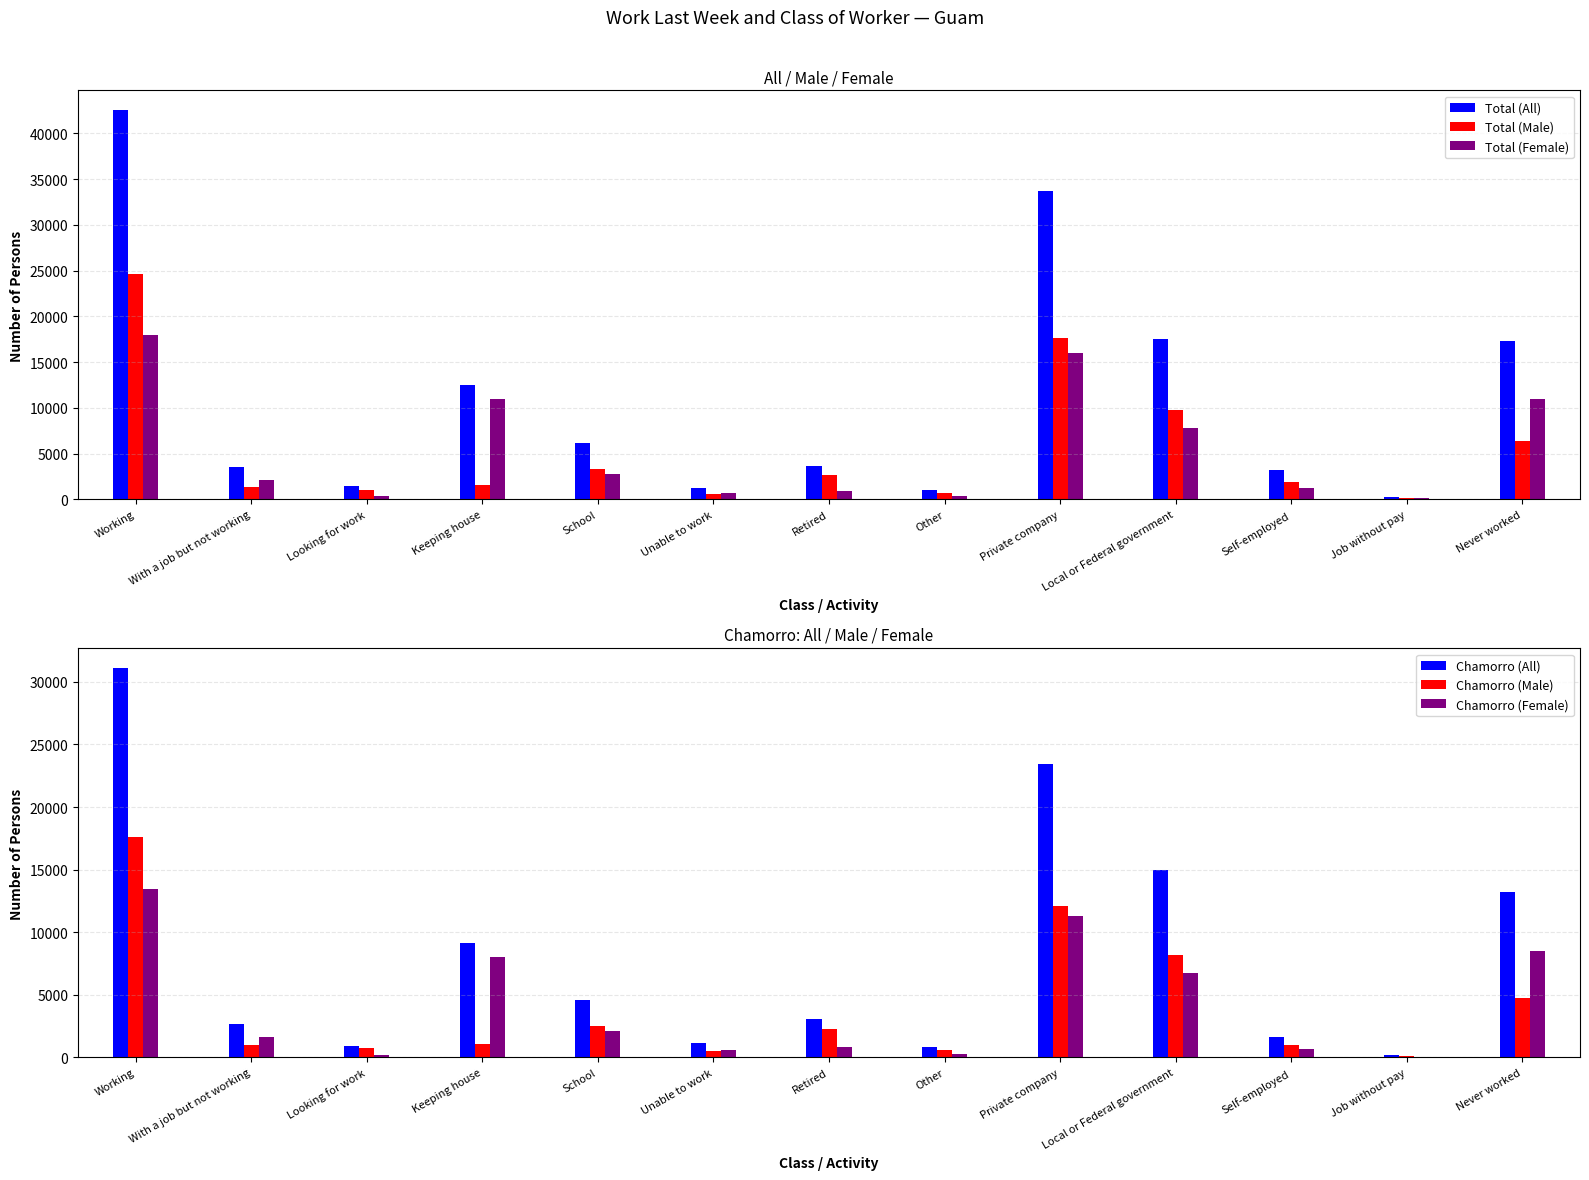

What is the total value across all series at With a job but not working?

12320